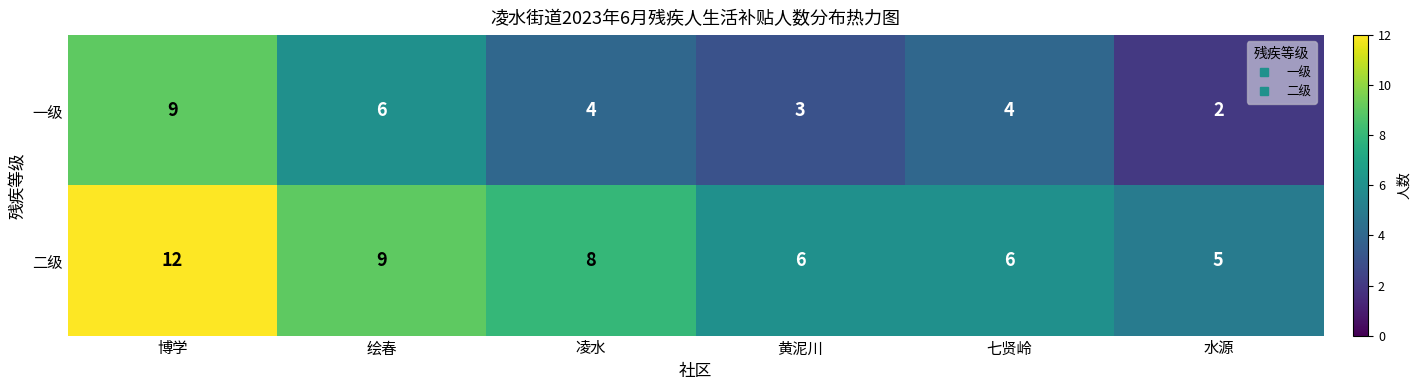

The 一级 series shows 2 at 七贤岭. True or false?

False